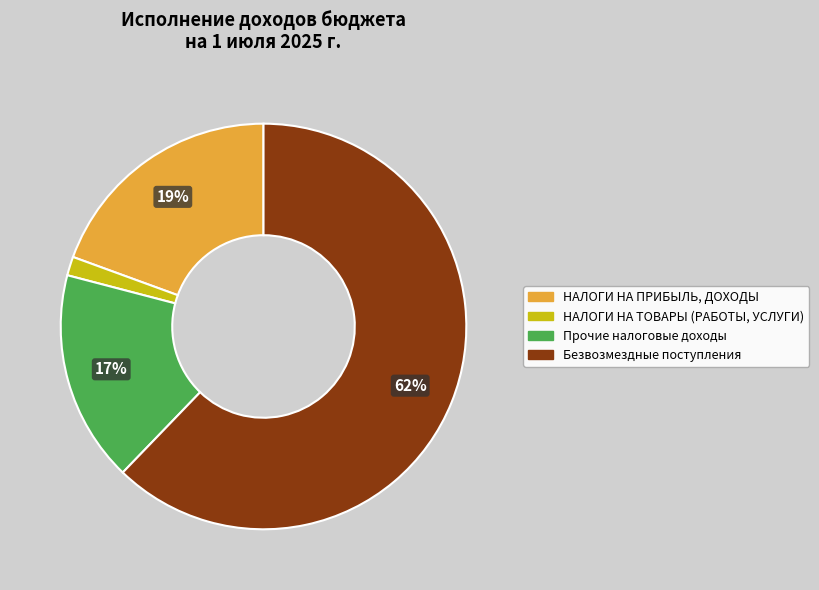

How many segments does this pie chart have?

4